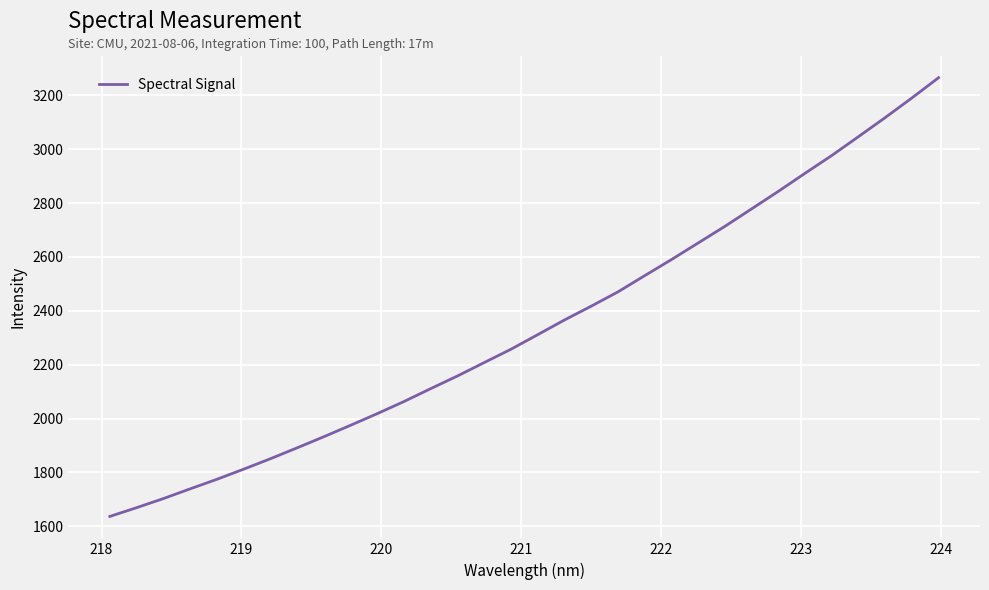

What is the greatest value displayed?

3265.2